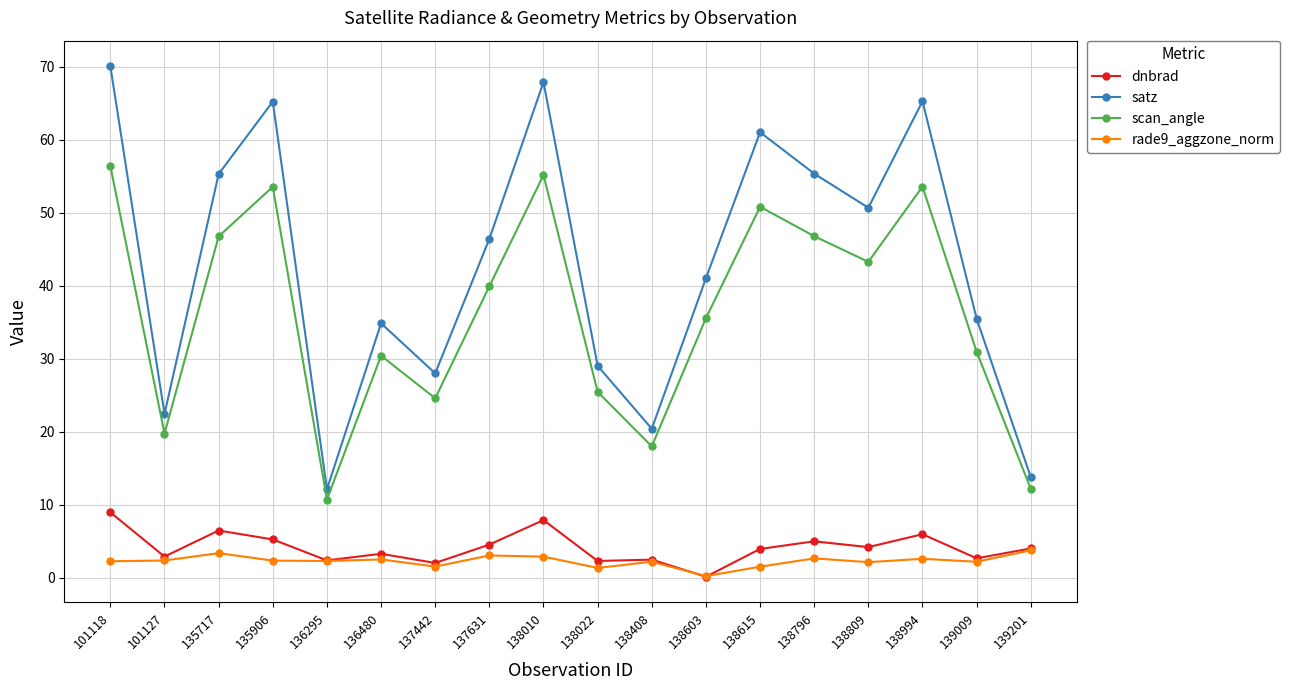

The dnbrad series shows 2.0 at 137442. True or false?

True